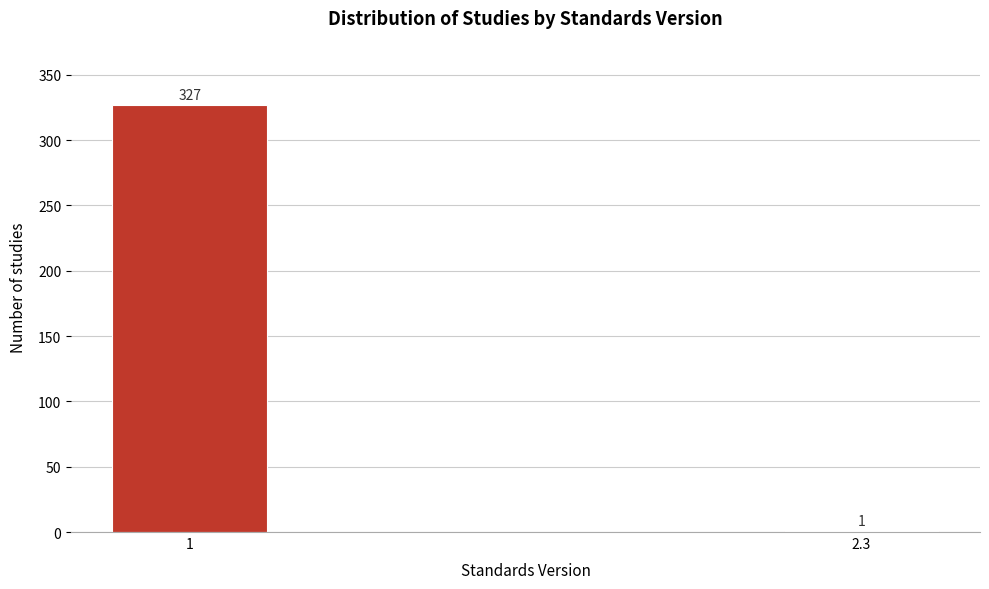

Reading left to right, transcribe all the data shown in this chart.

1=327	2.3=1